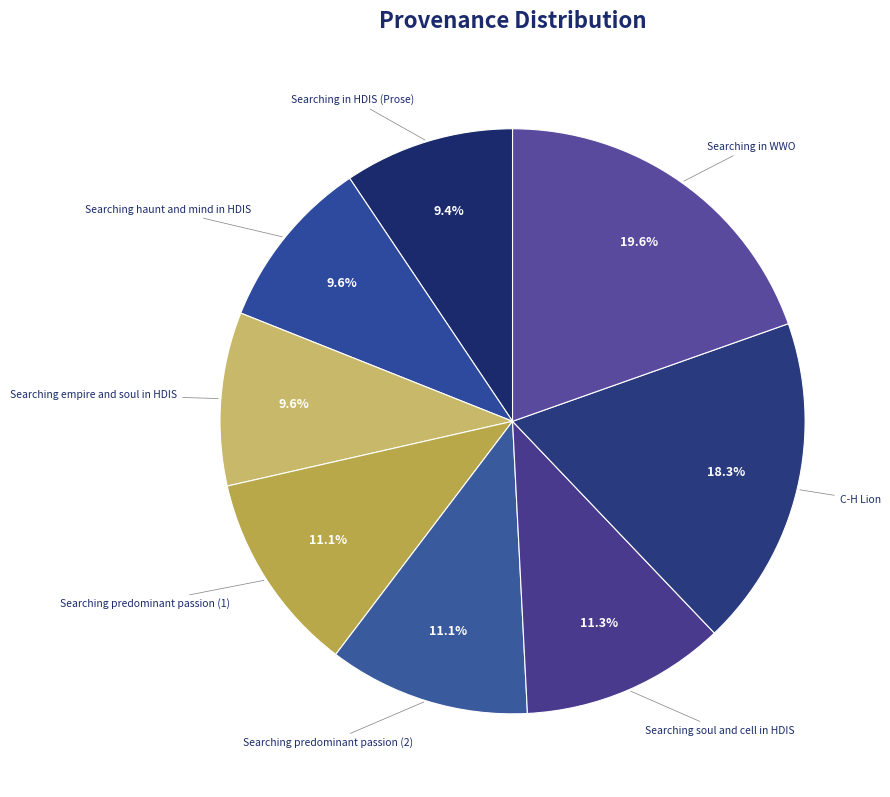

How many segments does this pie chart have?

8